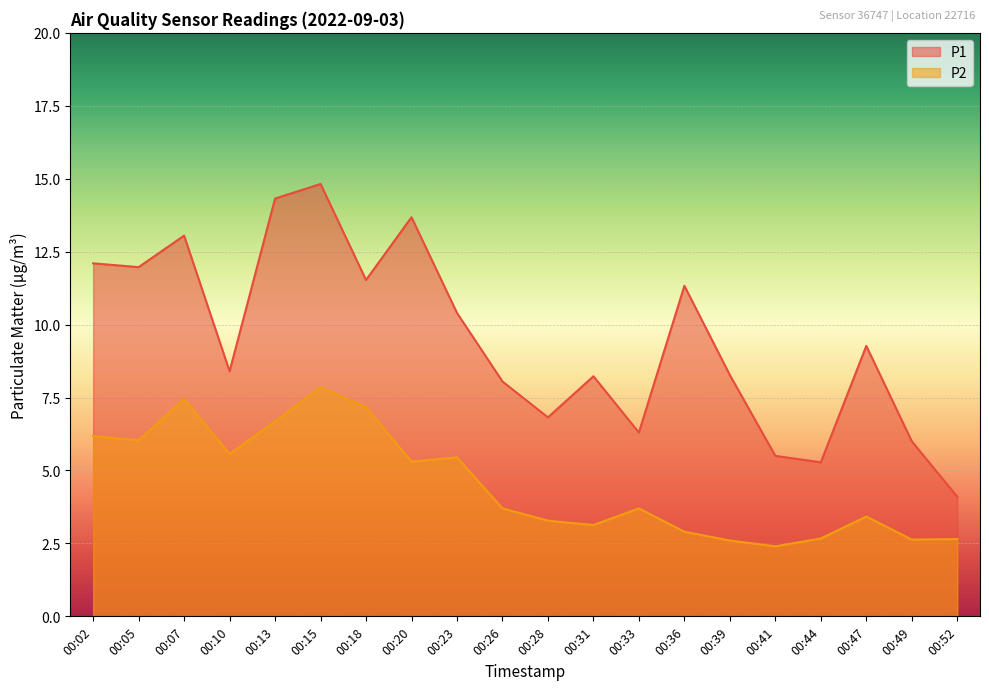

True or false: P1 has more than 2 interior local peaks.

True